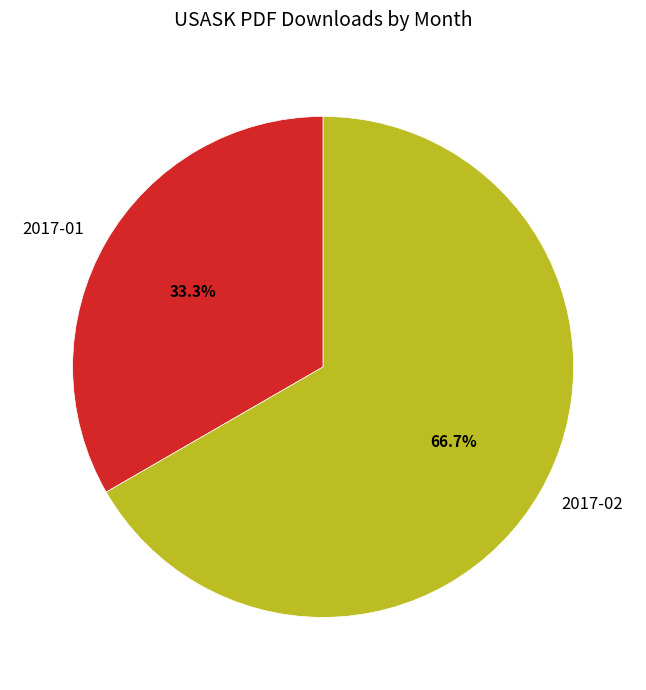

How many slices are in this pie chart?

2